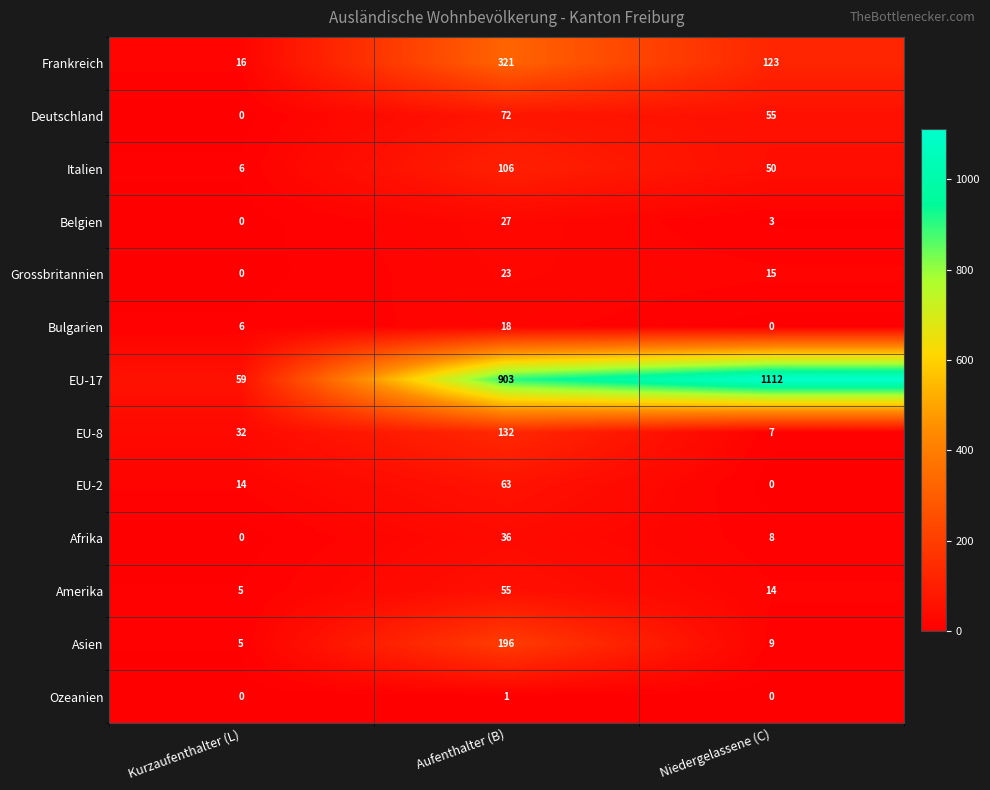

The Bulgarien series shows 1 at Kurzaufenthalter (L). True or false?

False